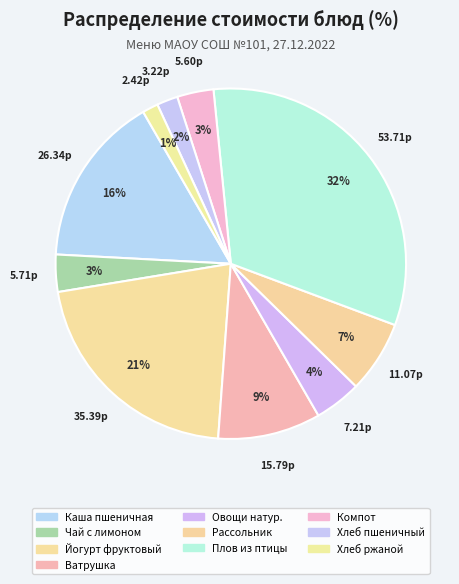

Count the number of slices in the pie.

10